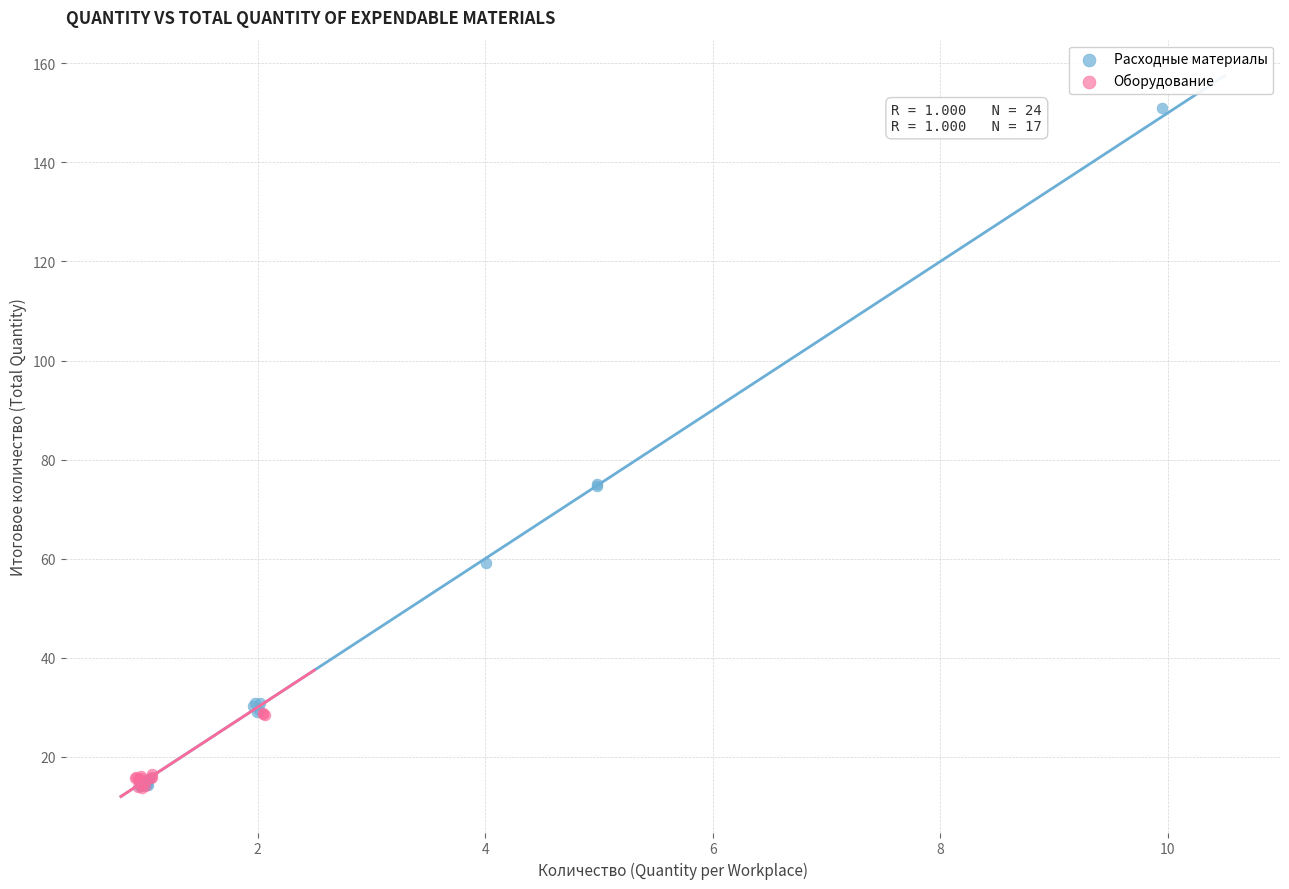

Which series contains the highest Y value?

Расходные материалы